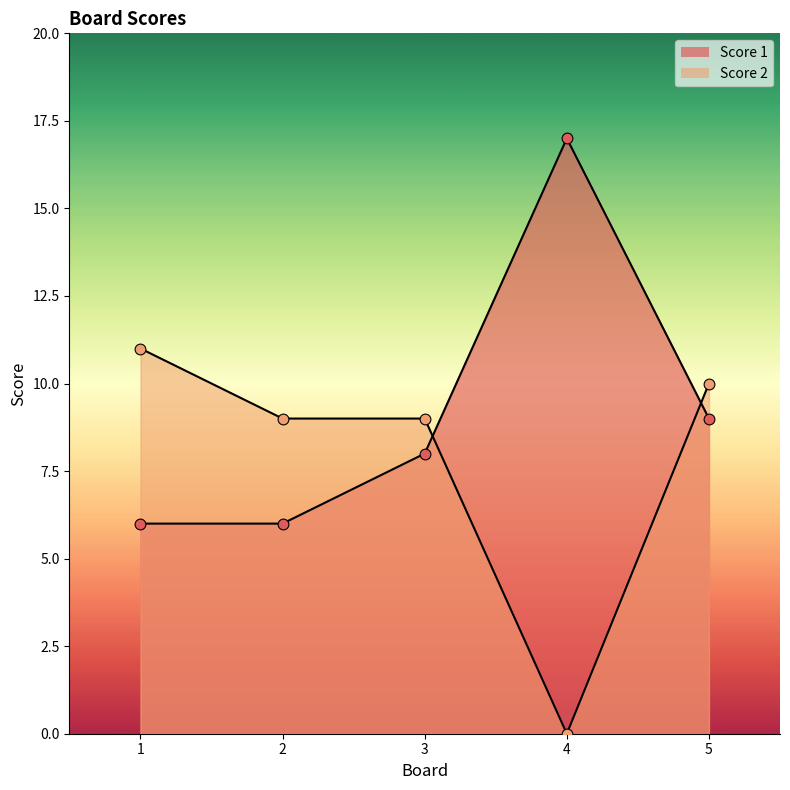

Which series reaches the maximum Y coordinate?

Score 1